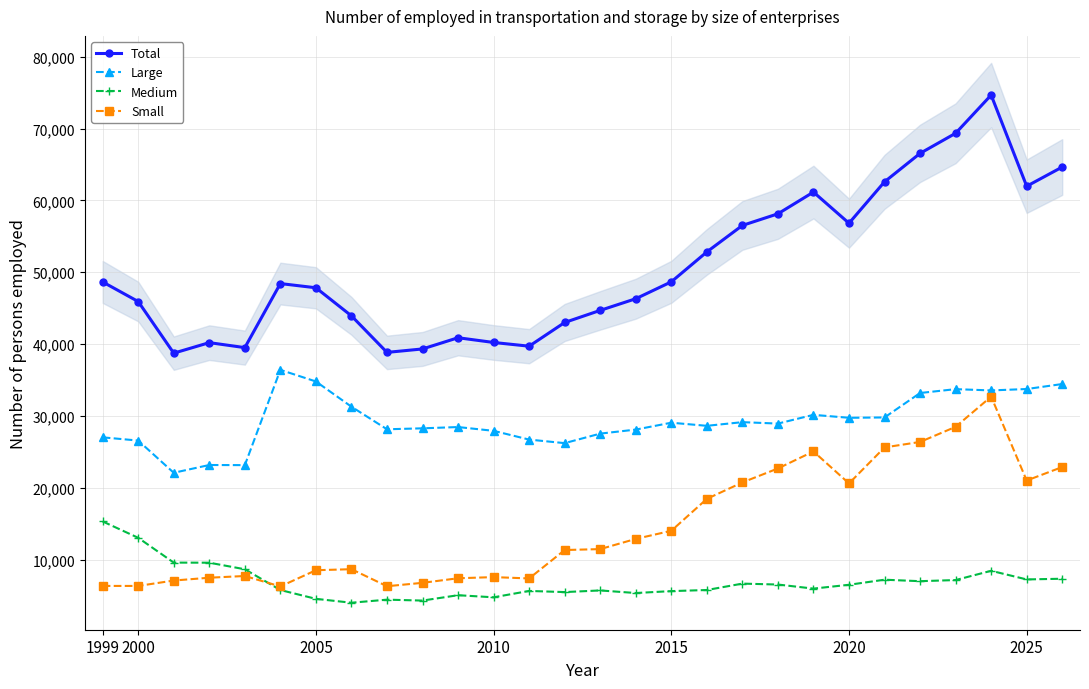

At how many categories does at least one series exceed 45262?

17